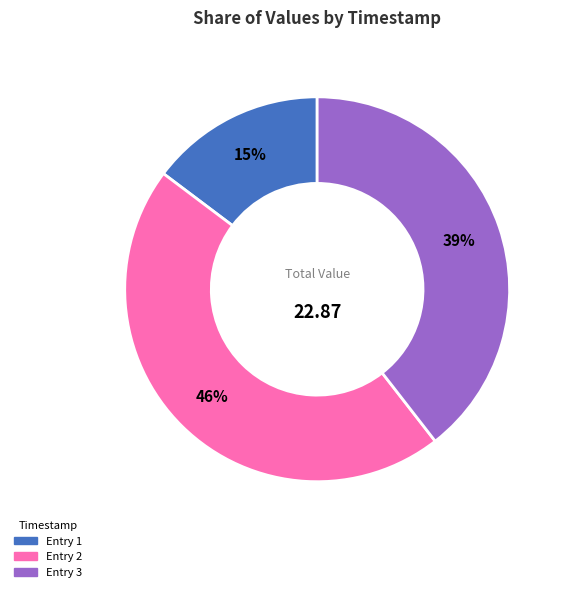

Is there any slice that represents more than half of the pie?

No